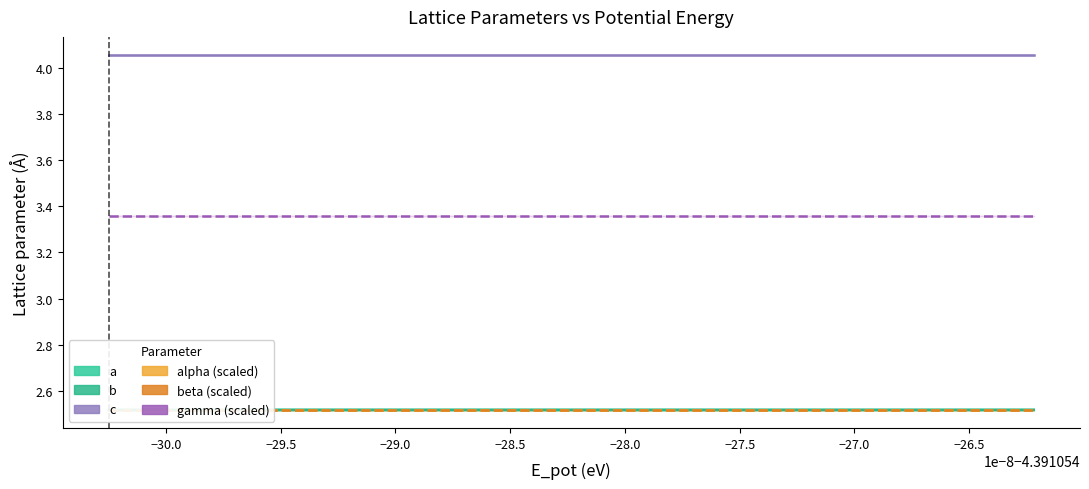

The c series shows 4.1 at −29.0. True or false?

True